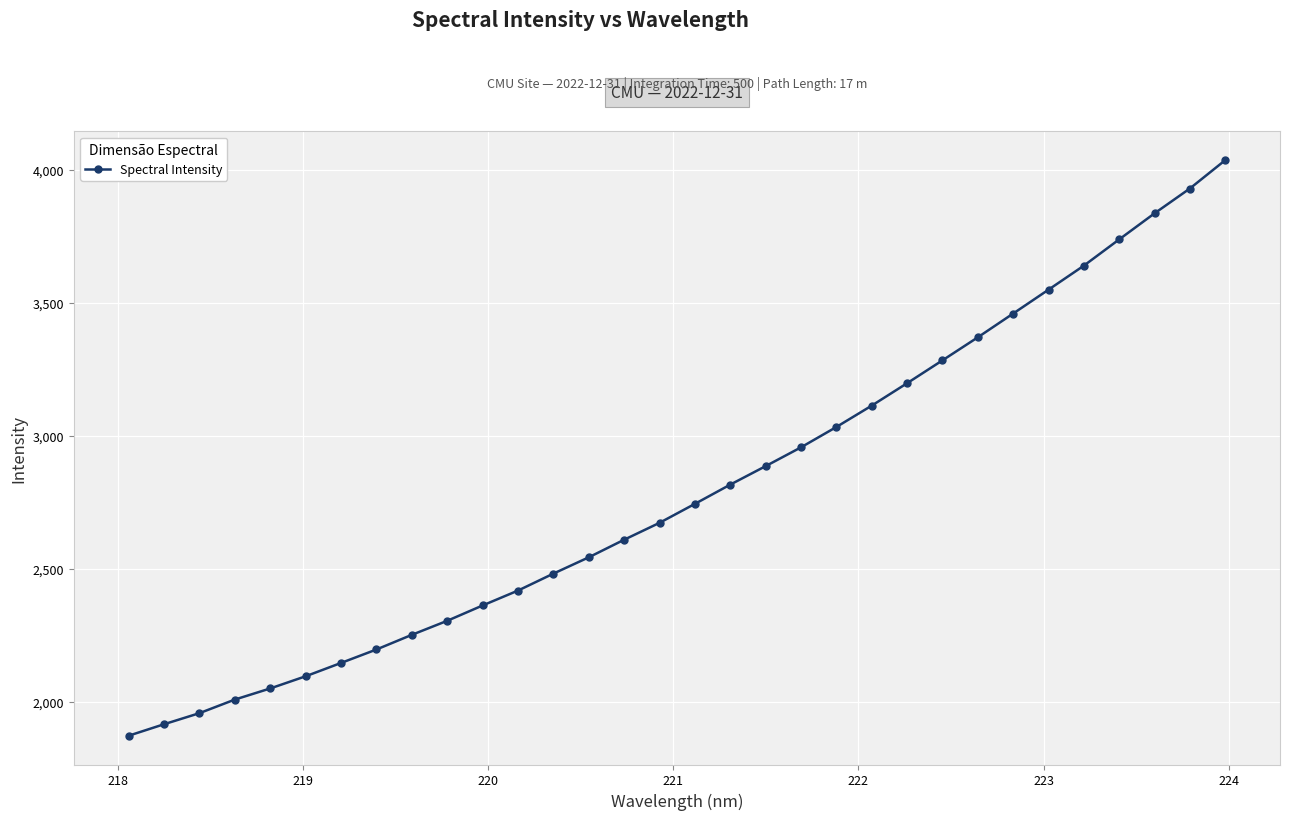

What is the value of the 30th point from the left?

3835.8